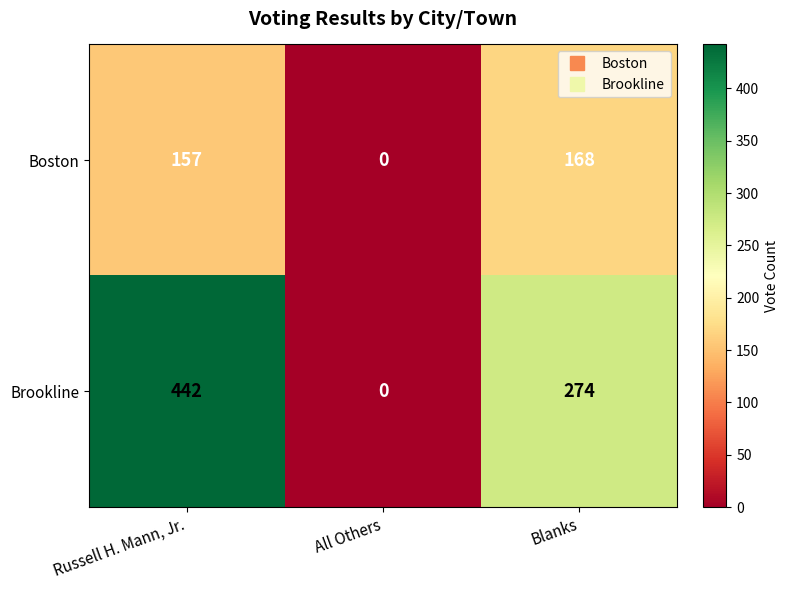

What is the spread (max minus min) of values at Russell H. Mann, Jr.?

285